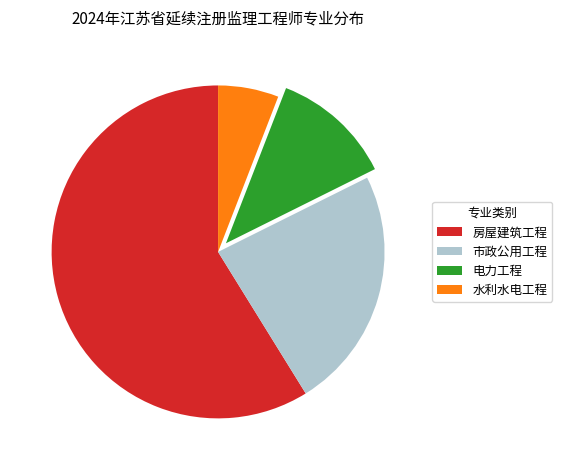

Approximately how many times larger is the value at 房屋建筑工程 compared to 市政公用工程?

2.5